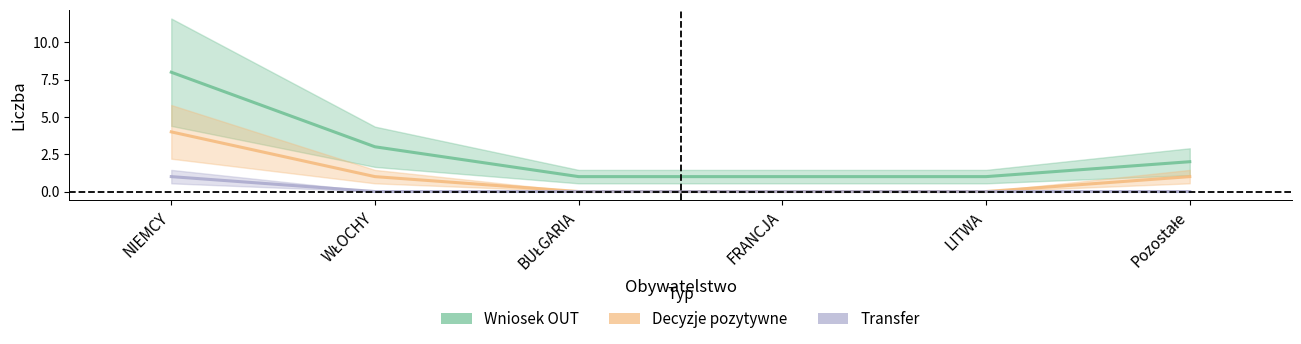

Reading left to right, transcribe all the data shown in this chart.

Wniosek OUT: 8	3	1	1	1	2
Decyzje pozytywne: 4	1	0	0	0	1
Transfer: 1	0	0	0	0	0